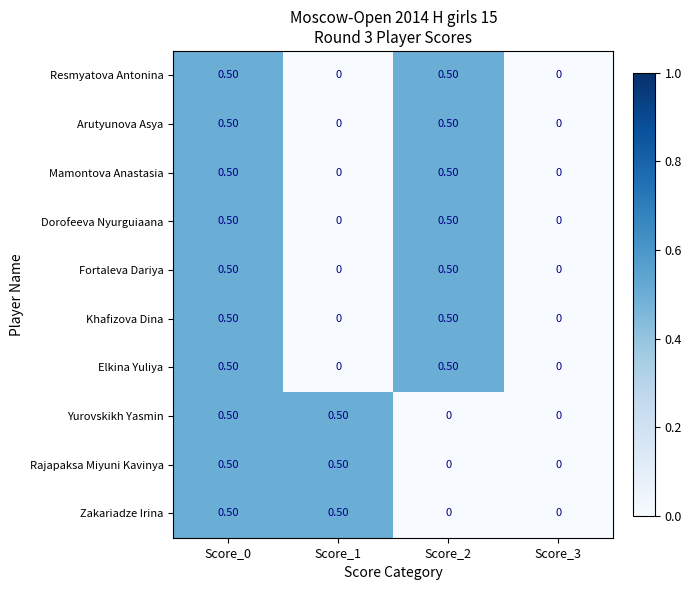

What is the sum of the Dorofeeva Nyurguiaana values at Score_1 and Score_0?

0.5